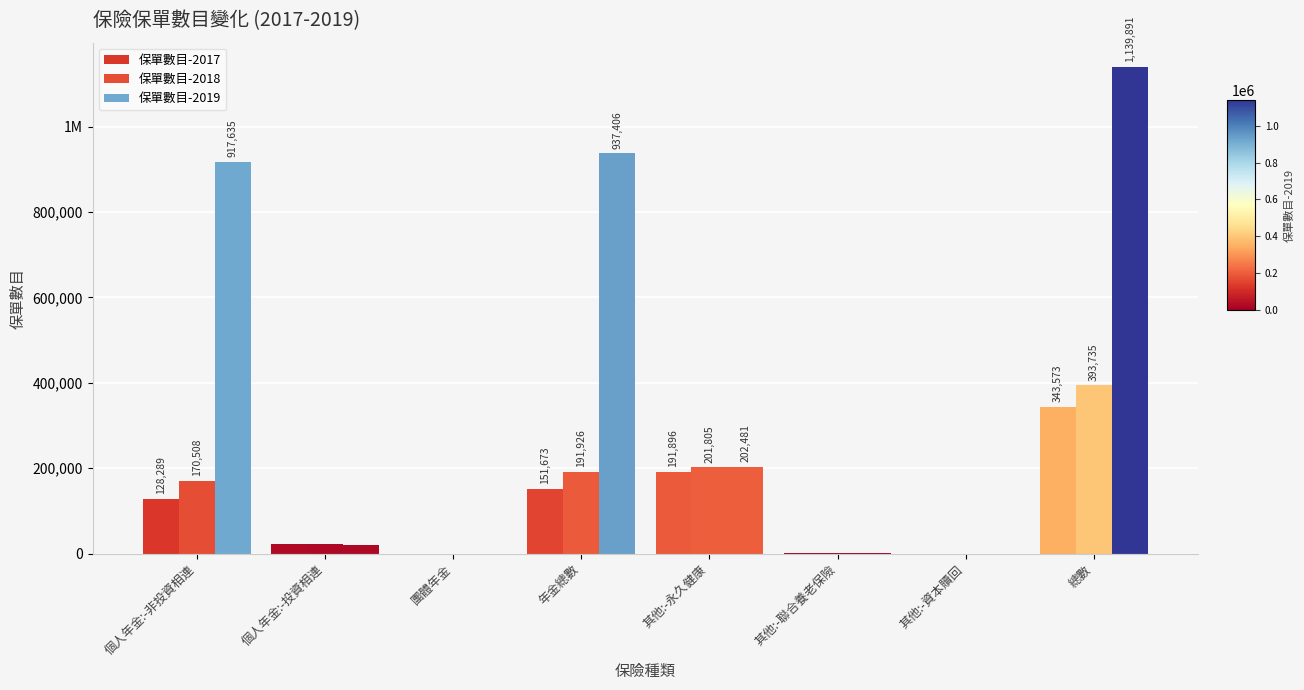

What is the difference between the 保單數目-2017 values at 團體年金 and 總數?

343573